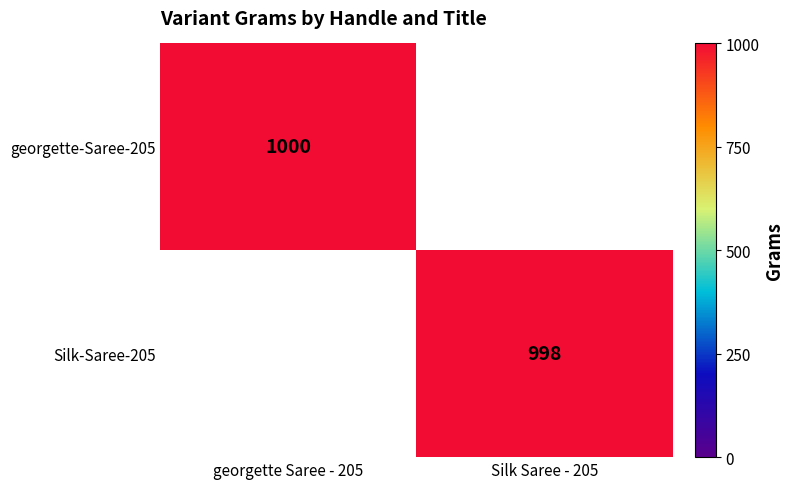

Is it true that georgette-Saree-205 equals 1537 at georgette Saree - 205?

False